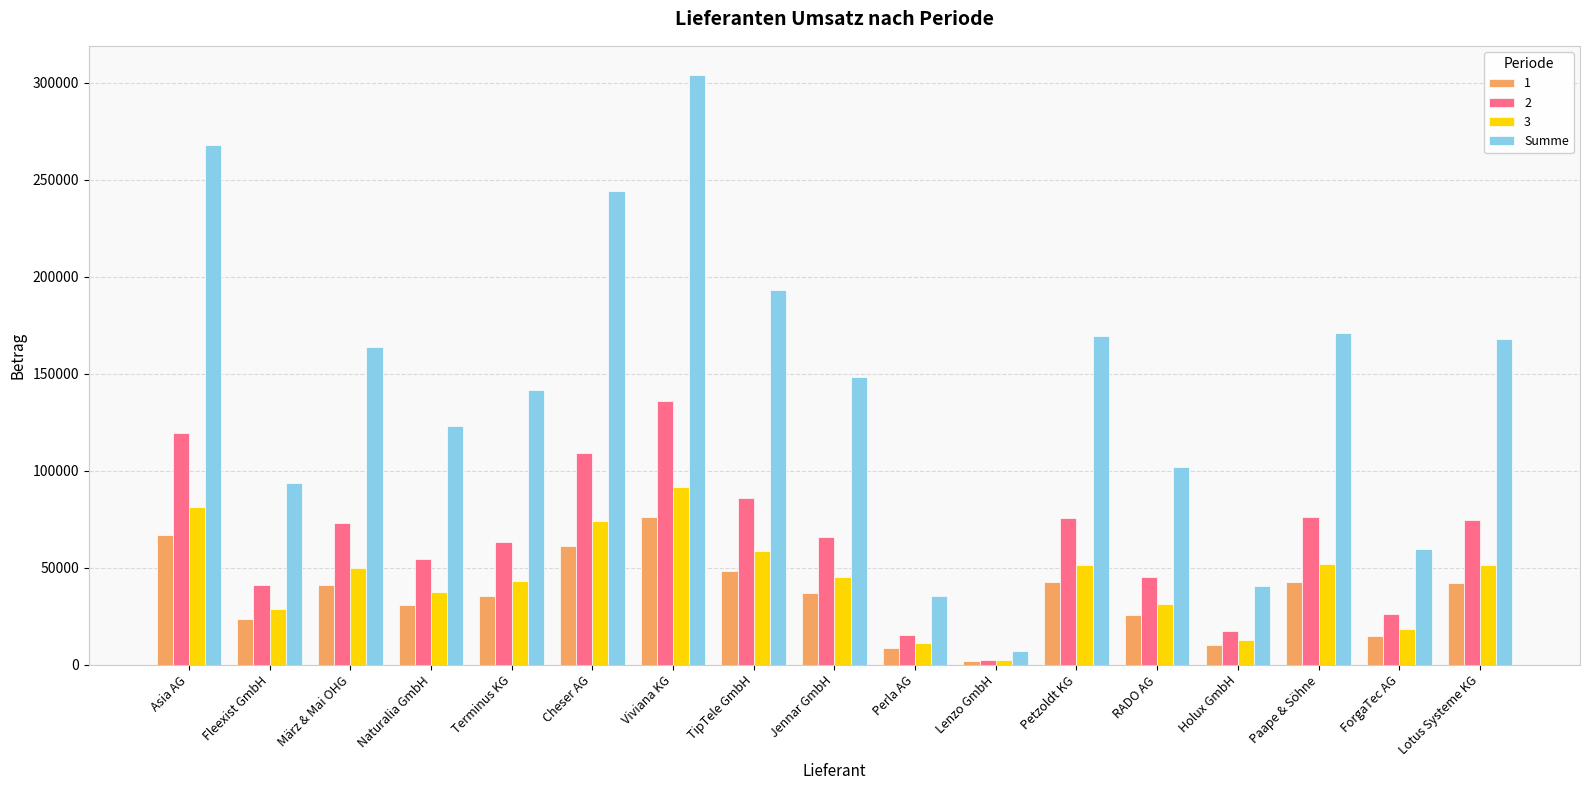

Which series has the largest range (max minus min)?

Summe